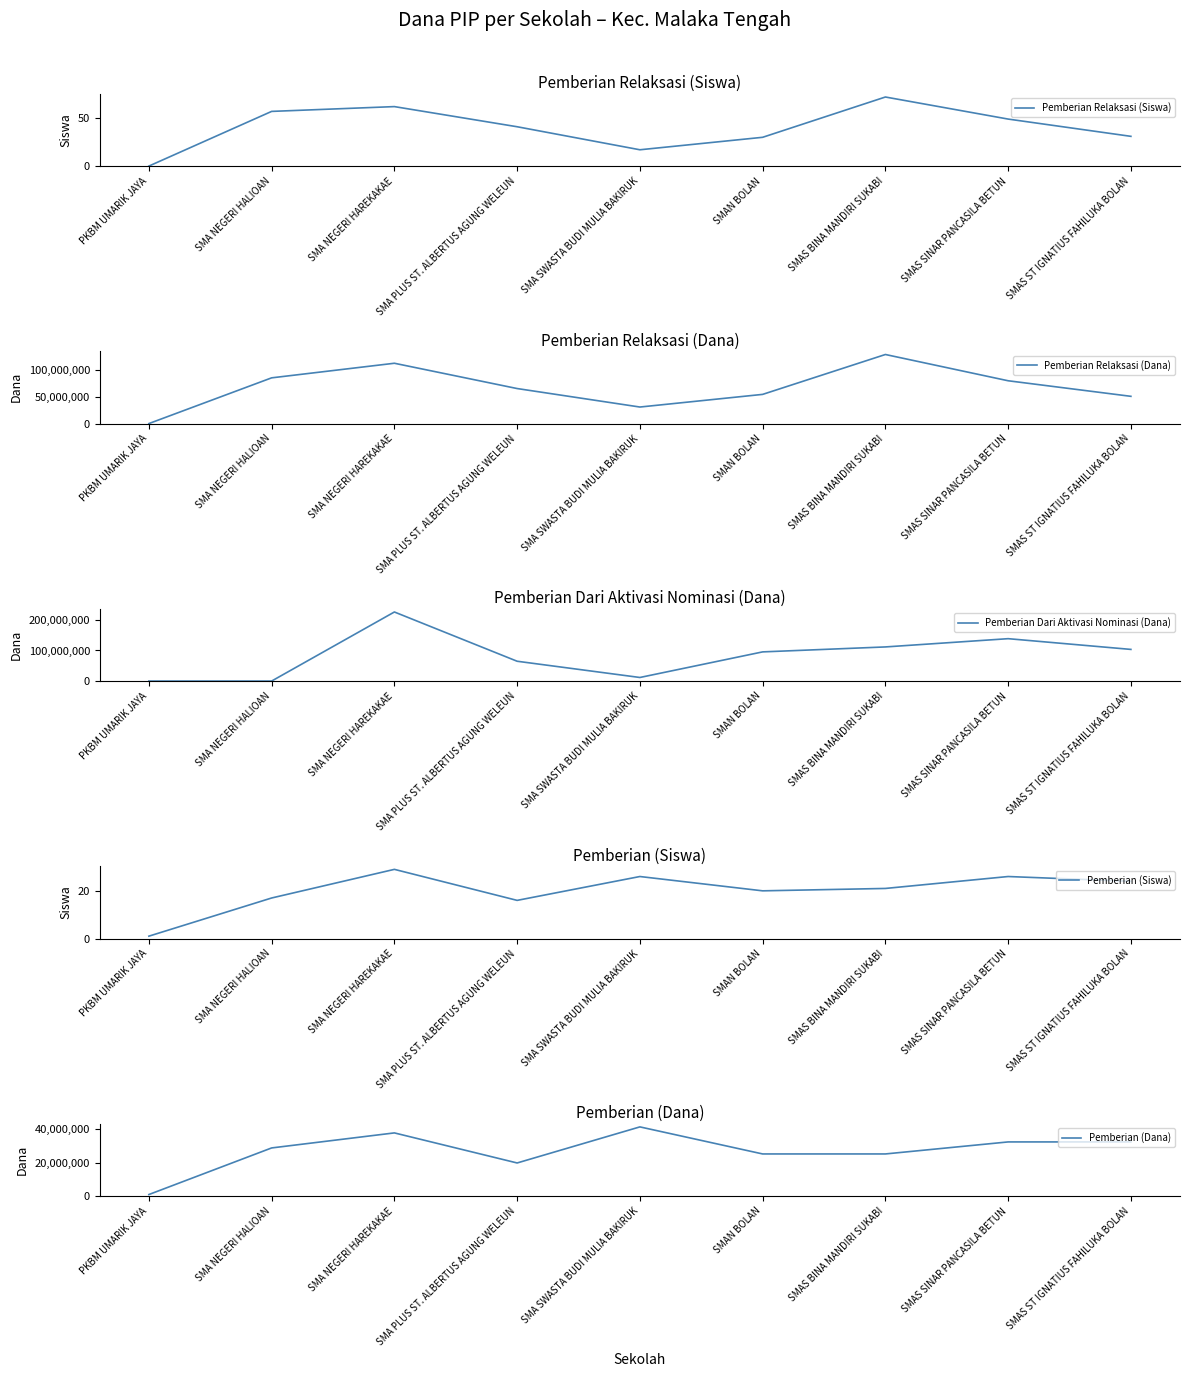

Reading right to left, transcribe all the data shown in this chart.

Pemberian Relaksasi (Siswa): 31	49	72	30	17	41	62	57	0
Pemberian Relaksasi (Dana): 50400000	79200000	127800000	54000000	30600000	64800000	111600000	84600000	0
Pemberian Dari Aktivasi Nominasi (Dana): 103500000	138600000	111600000	95400000	11700000	64800000	225900000	0	0
Pemberian (Siswa): 24	26	21	20	26	16	29	17	1
Pemberian (Dana): 32400000	32400000	25200000	25200000	41400000	19800000	37800000	28800000	900000